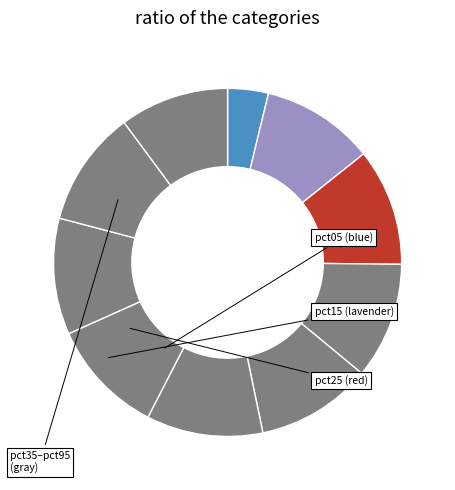

Count the number of slices in the pie.

10